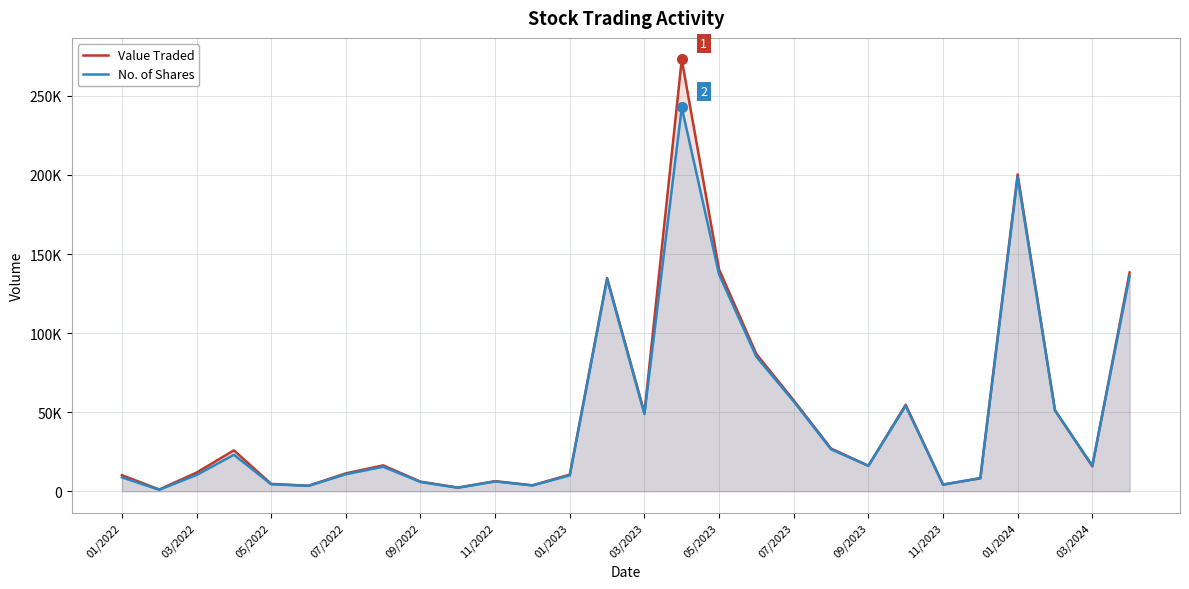

How many data points in Value Traded are less than 16098?

14